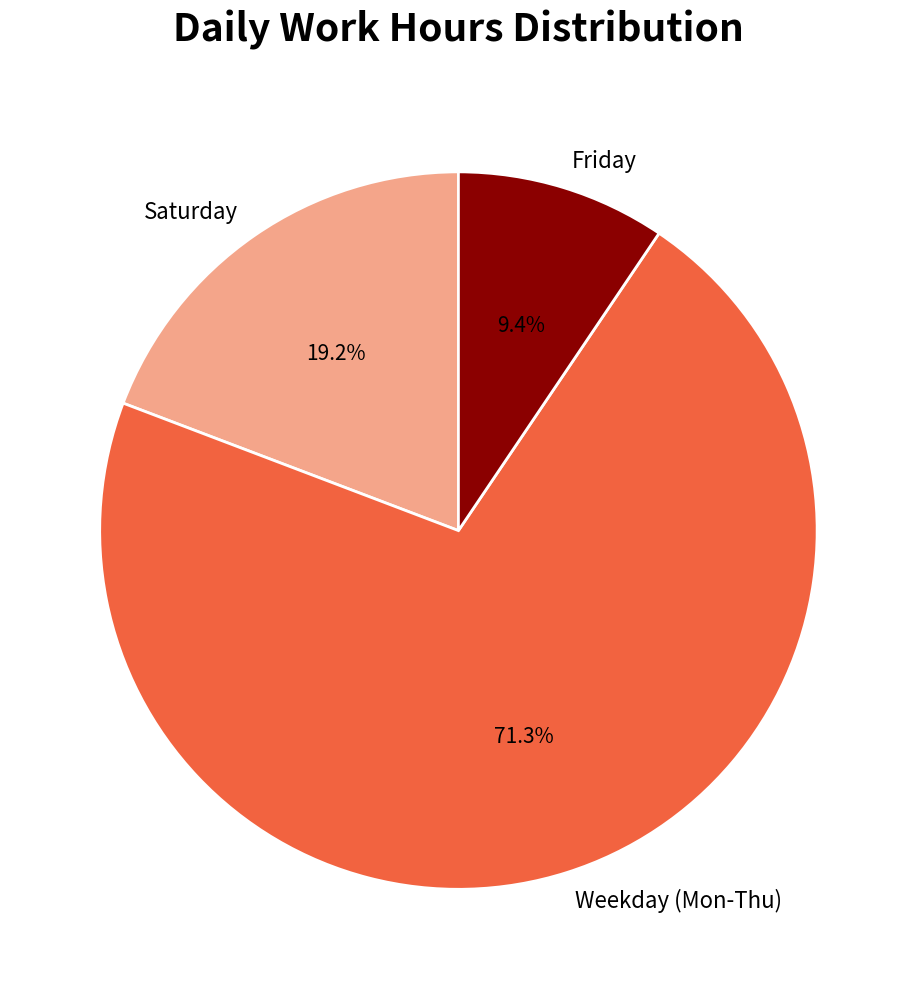

What is the majority slice?

Weekday (Mon-Thu)